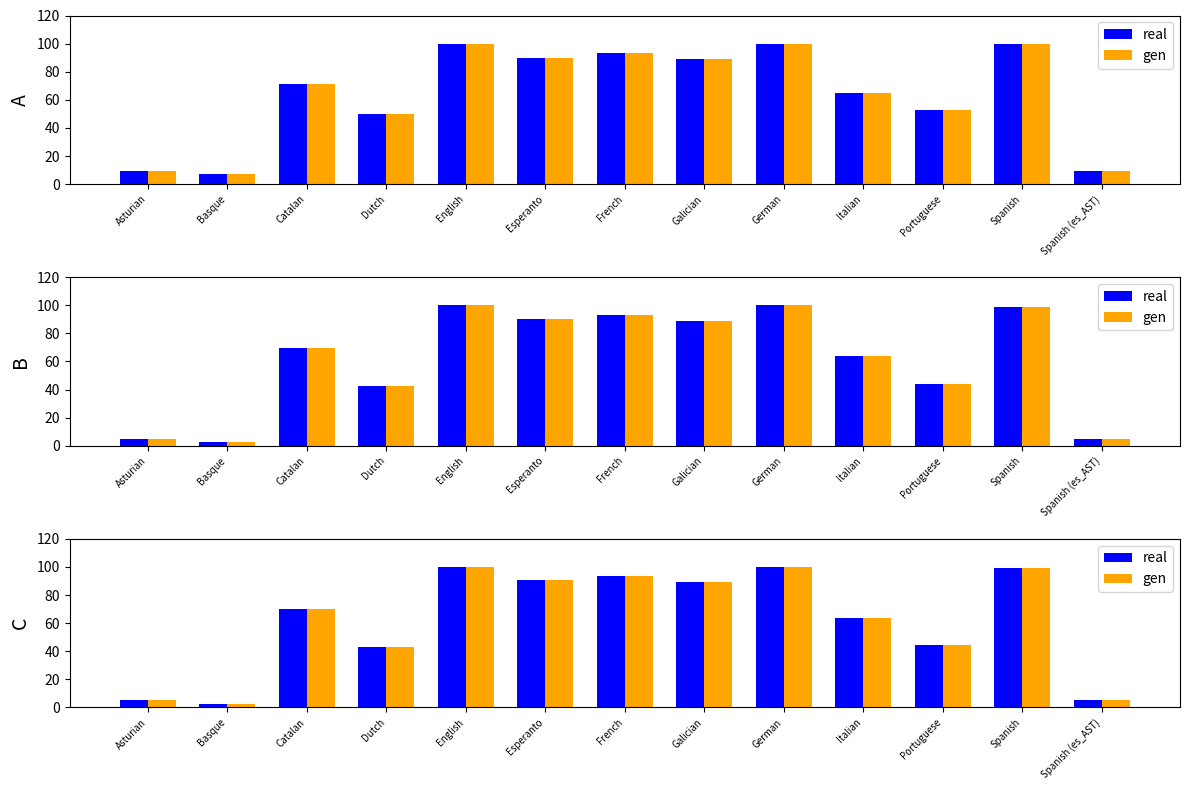

Is it true that real equals 77.0 at Portuguese?

False